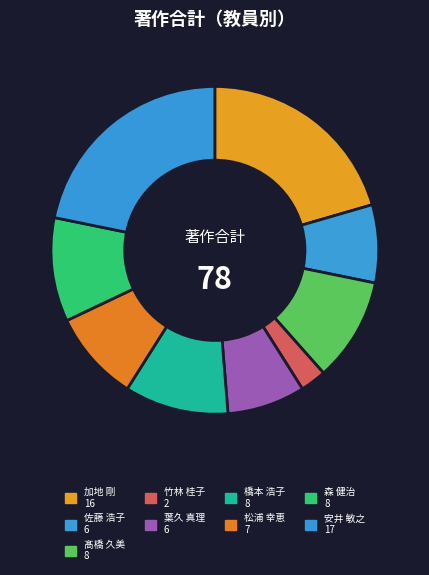

Count the number of slices in the pie.

9